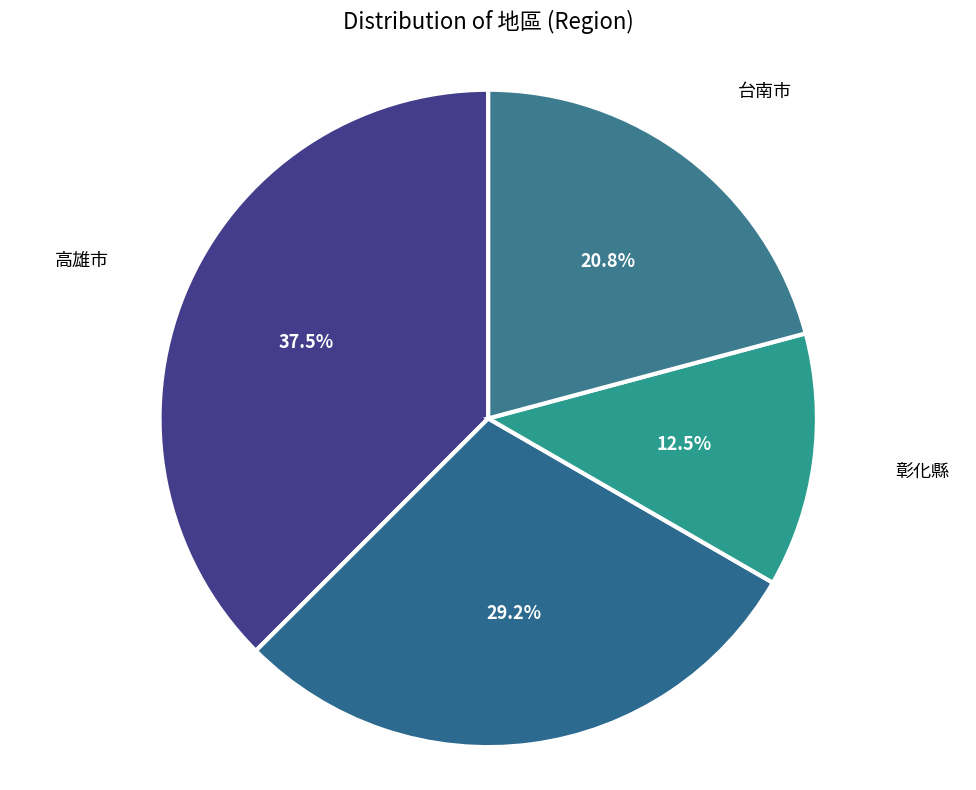

Which slice is the smallest?

彰化縣